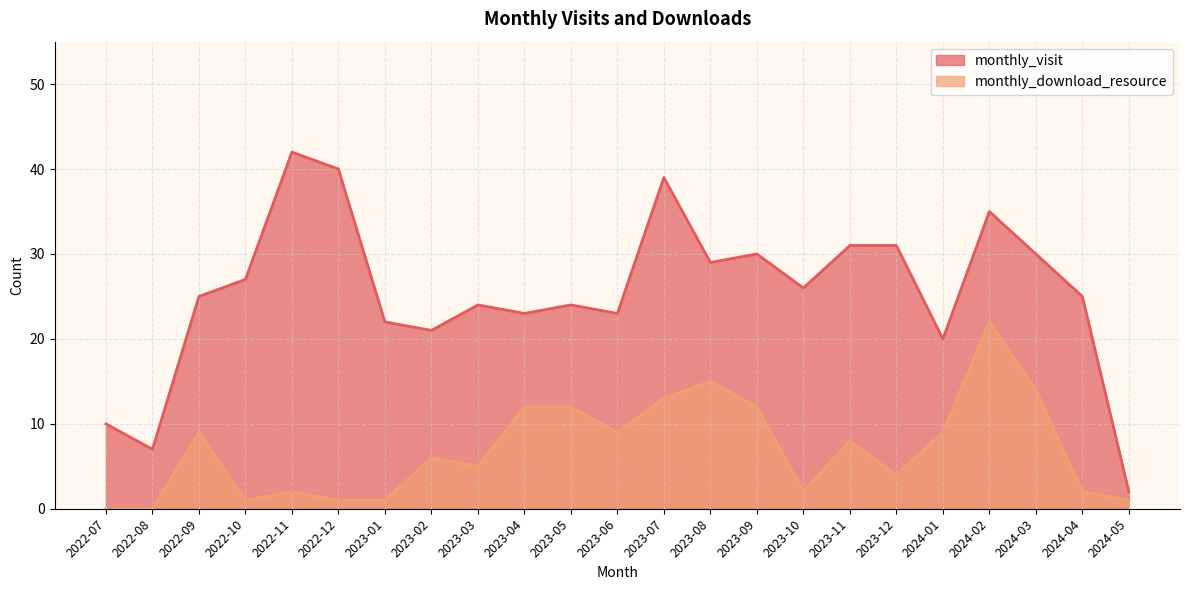

Does the chart display data point markers on the line(s)?

No